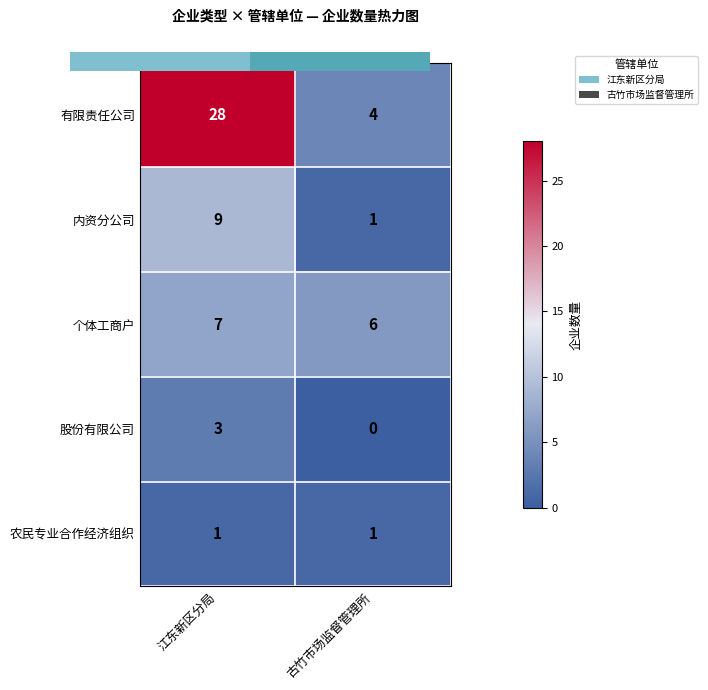

What is the lowest value of the 农民专业合作经济组织 series?

1